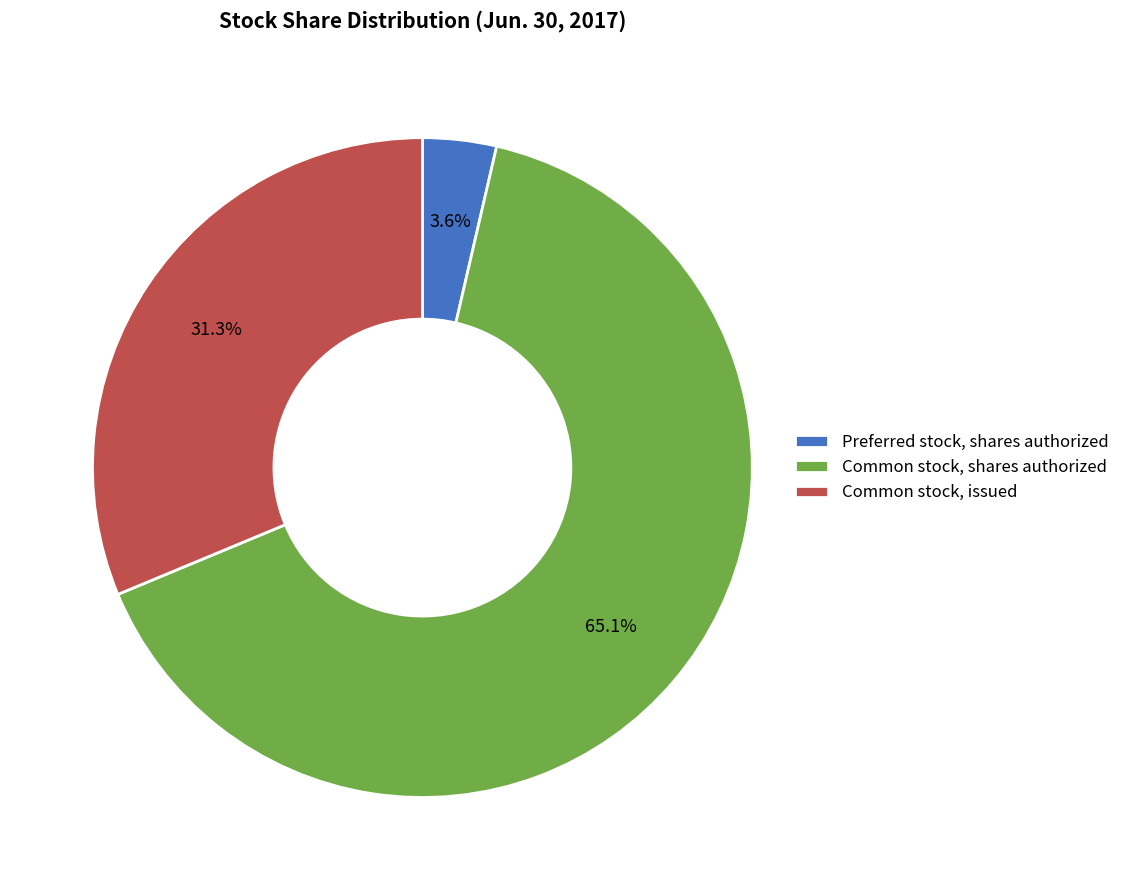

Approximately how many times larger is the value at Common stock, issued compared to Common stock, shares authorized?

0.5